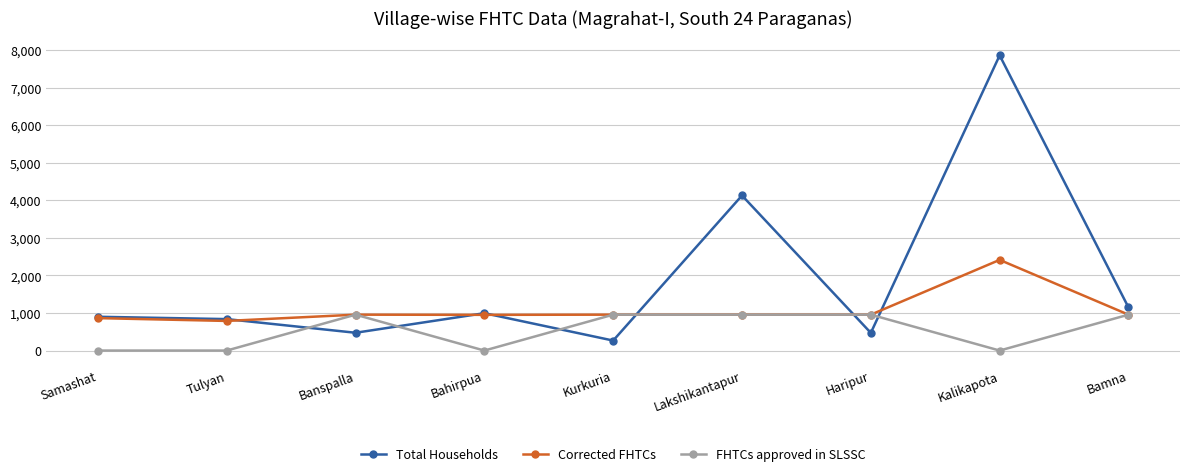

What is the difference between the highest and lowest values at Kurkuria?

690